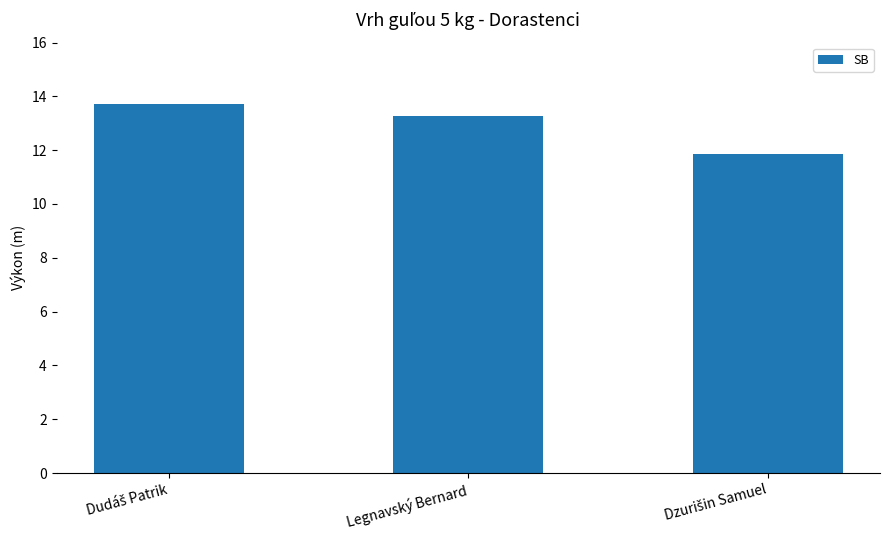

What is the value of the 2nd bar from the left?

13.3